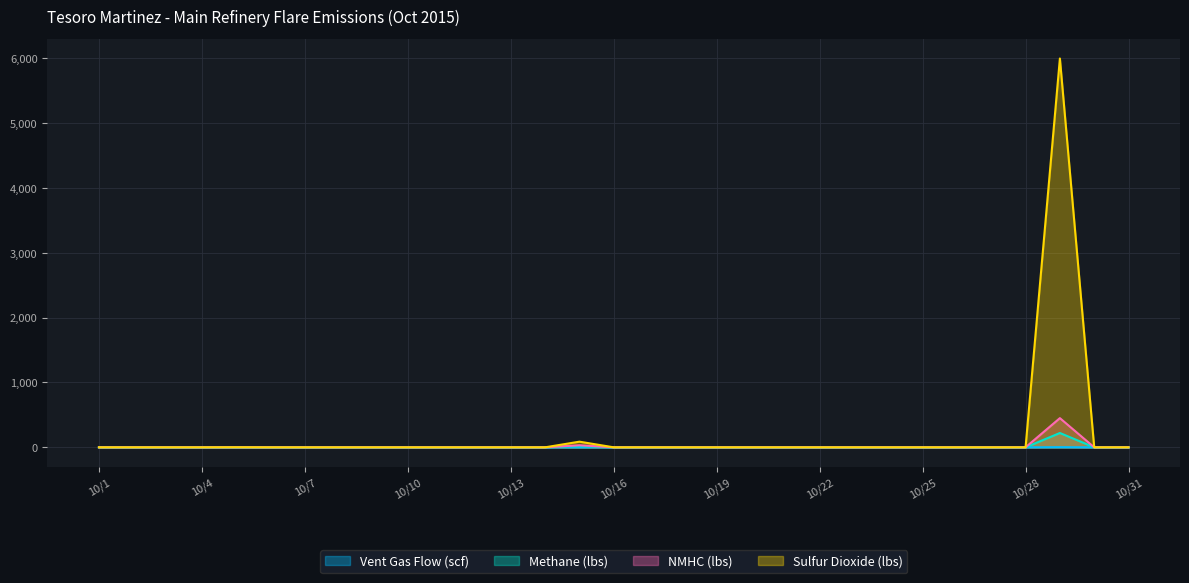

The value of Methane (lbs) at 10/14 is 0.0. True or false?

True